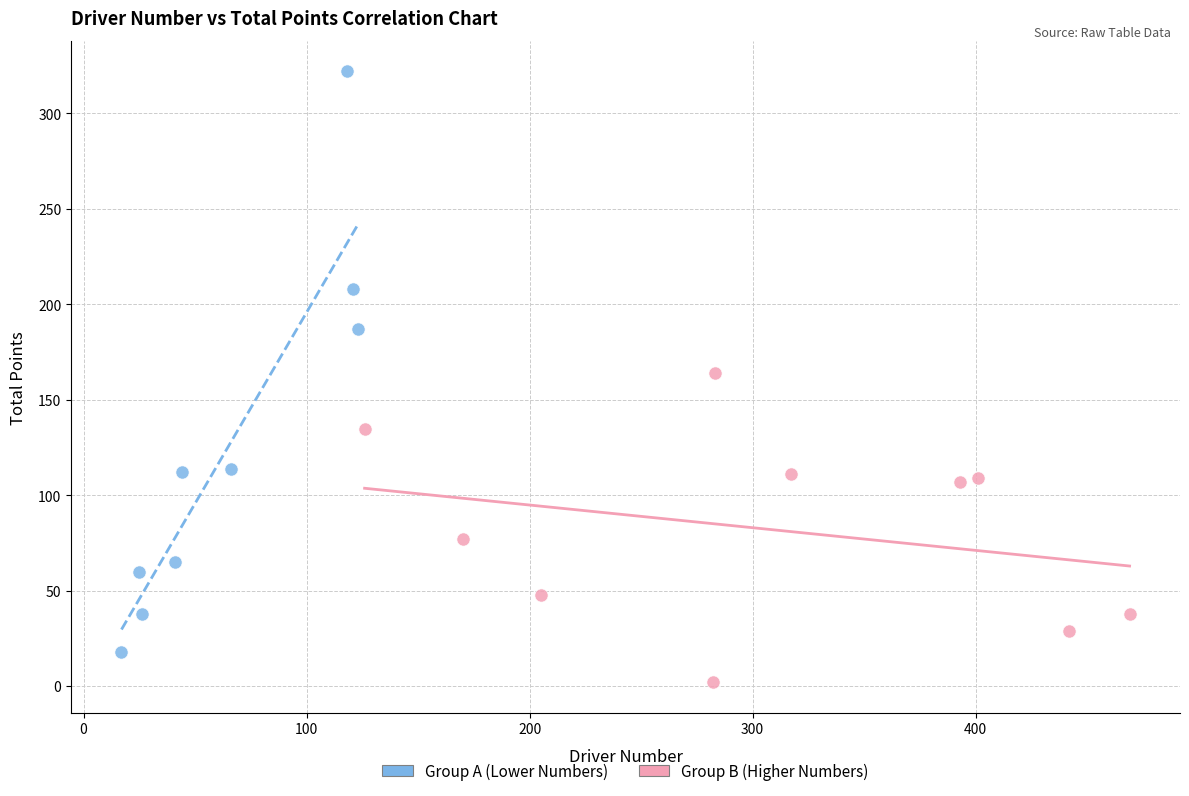

Which series reaches the maximum Y coordinate?

Group A (Lower Numbers)